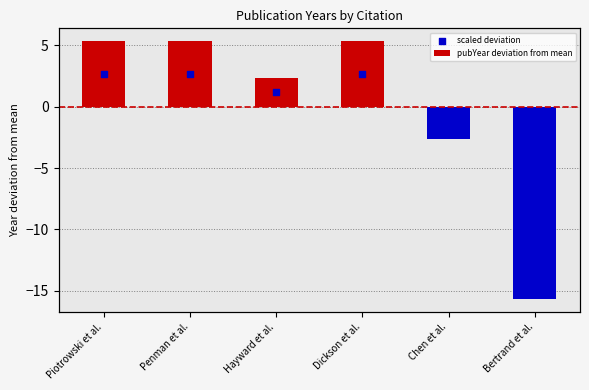

Which series contains the highest Y value?

pubYear deviation from mean